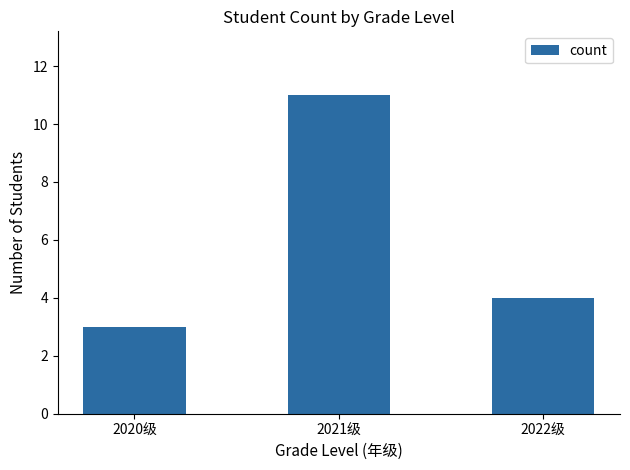

What is the difference between the maximum and minimum values?

8